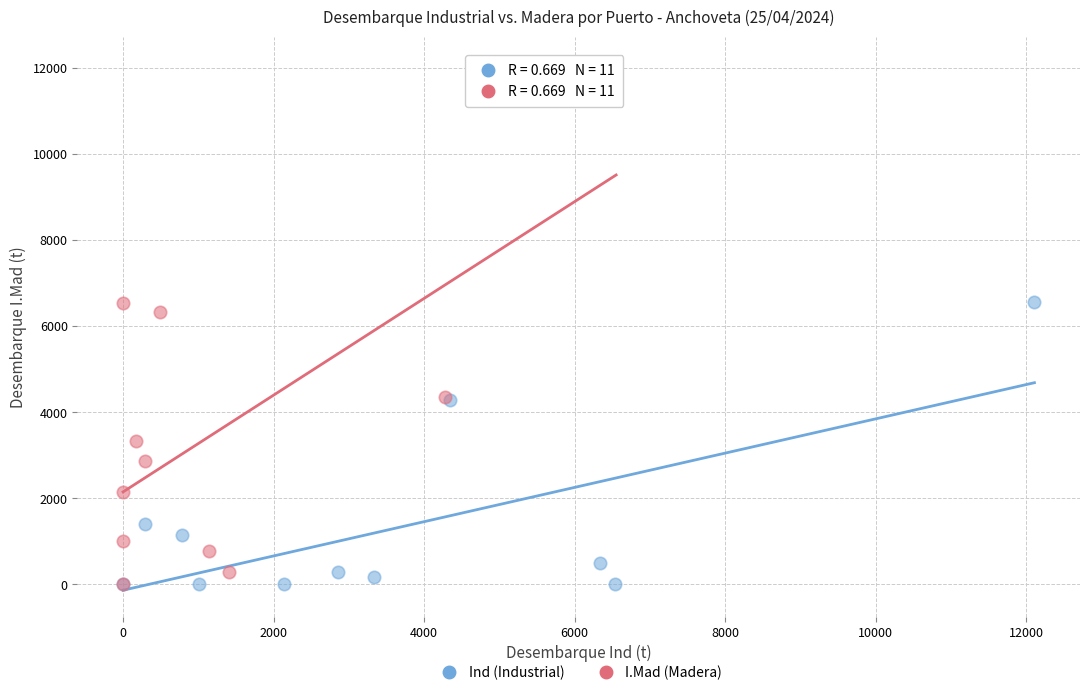

Which series has the largest Y range (max minus min)?

I.Mad (Madera)